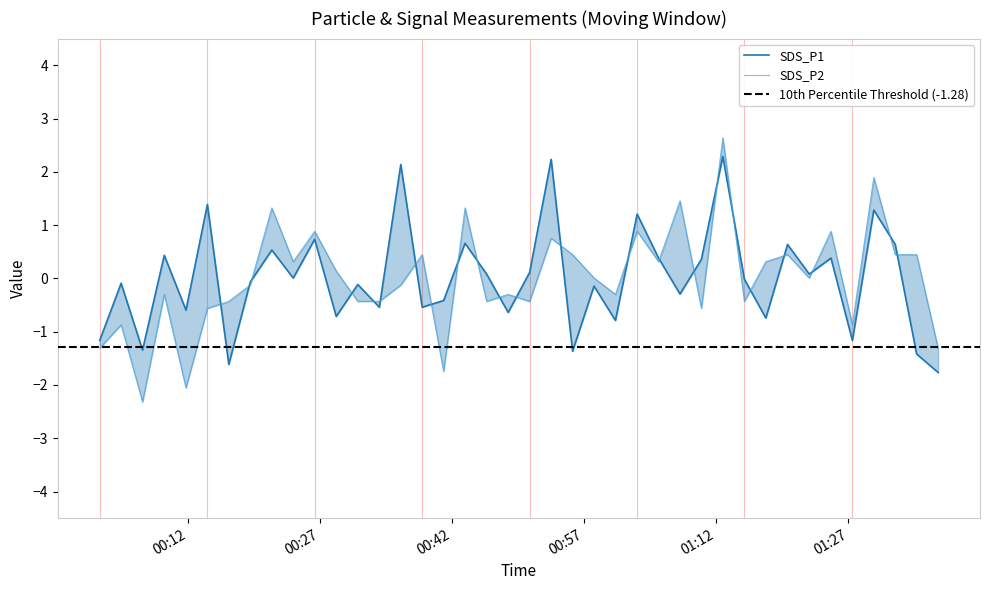

How many values in the SDS_P2 series are below 0?

20